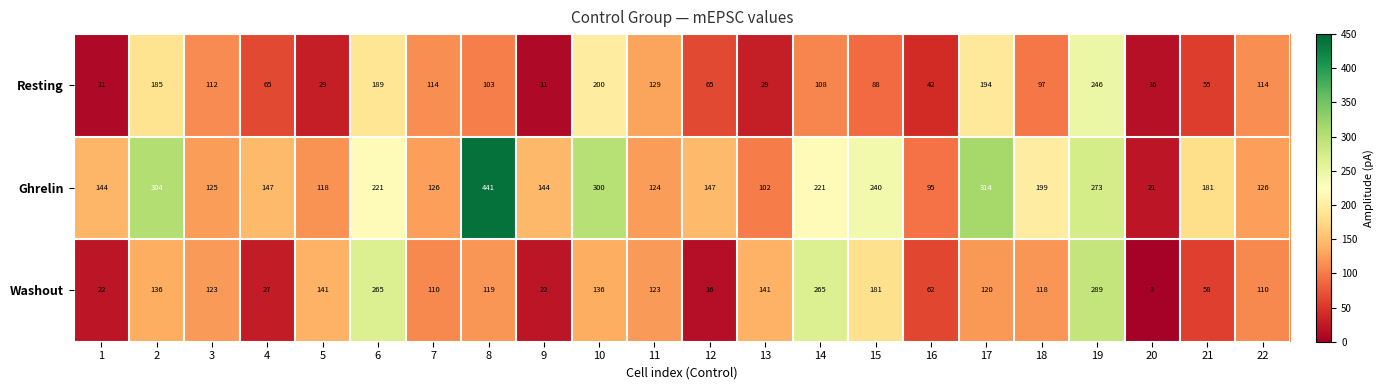

The value of Ghrelin at 7 is 209. True or false?

False